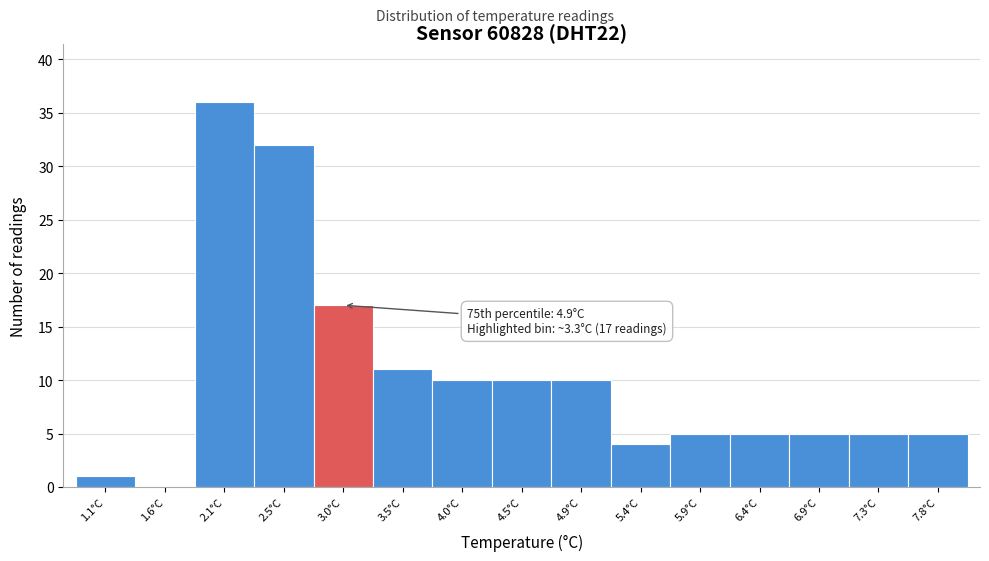

Reading right to left, transcribe all the data shown in this chart.

7.8°C=5	7.3°C=5	6.9°C=5	6.4°C=5	5.9°C=5	5.4°C=4	4.9°C=10	4.5°C=10	4.0°C=10	3.5°C=11	3.0°C=17	2.5°C=32	2.1°C=36	1.6°C=0	1.1°C=1